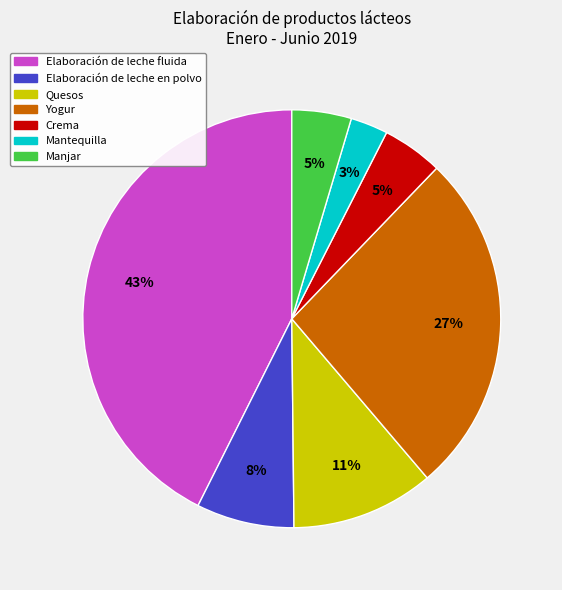

Is there any slice that represents more than half of the pie?

No